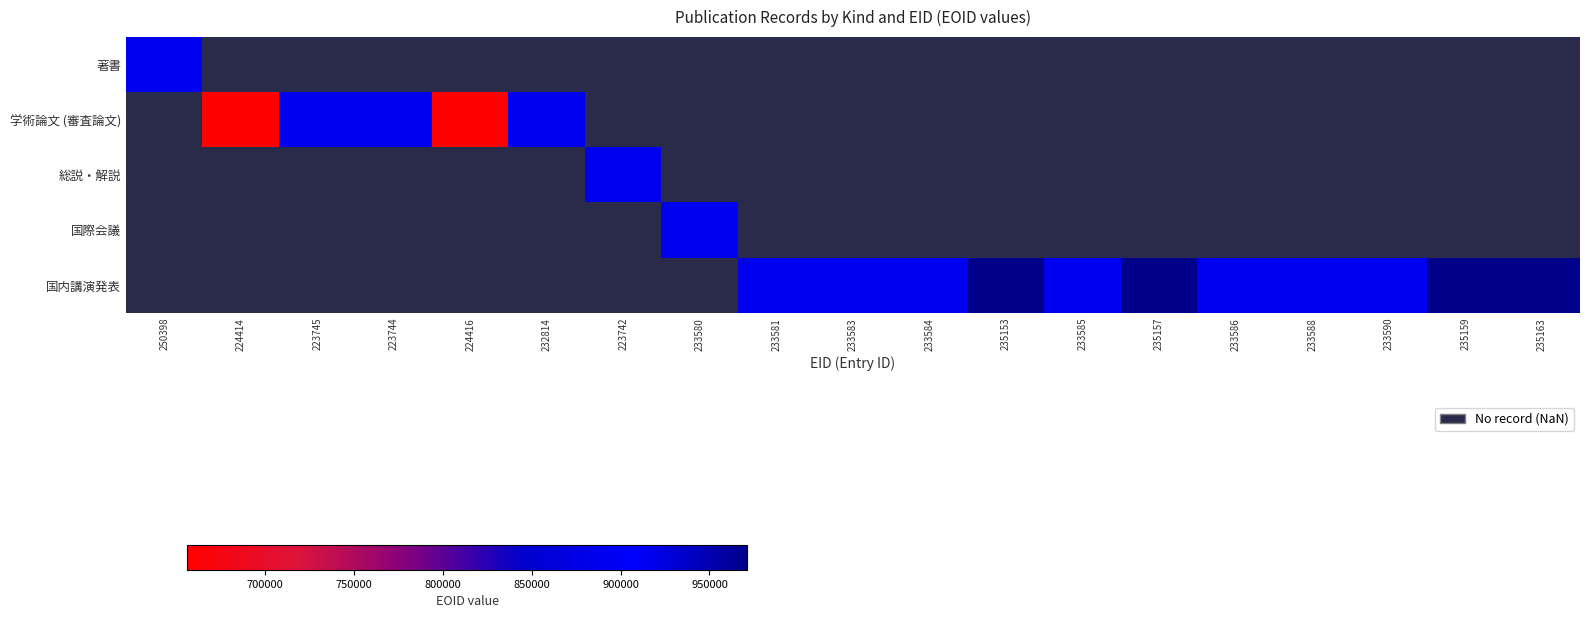

What is the maximum value shown in the chart?

971108.0